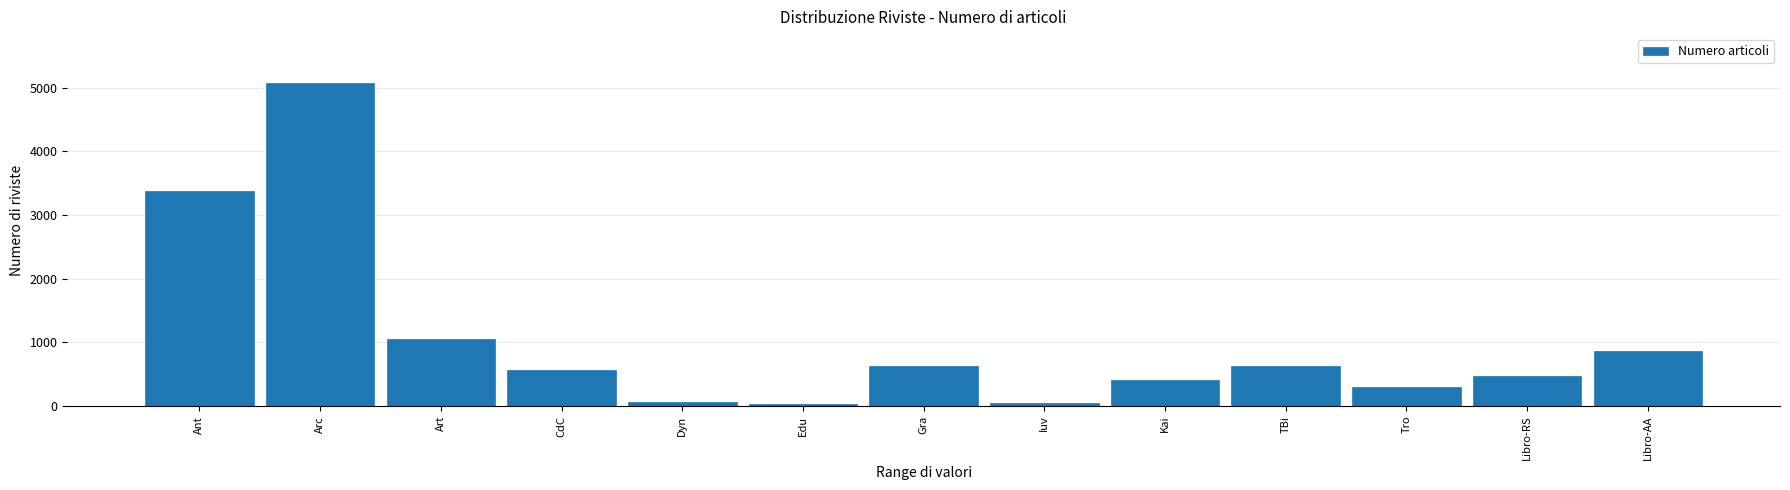

What is the difference between the second highest and minimum values?

3345